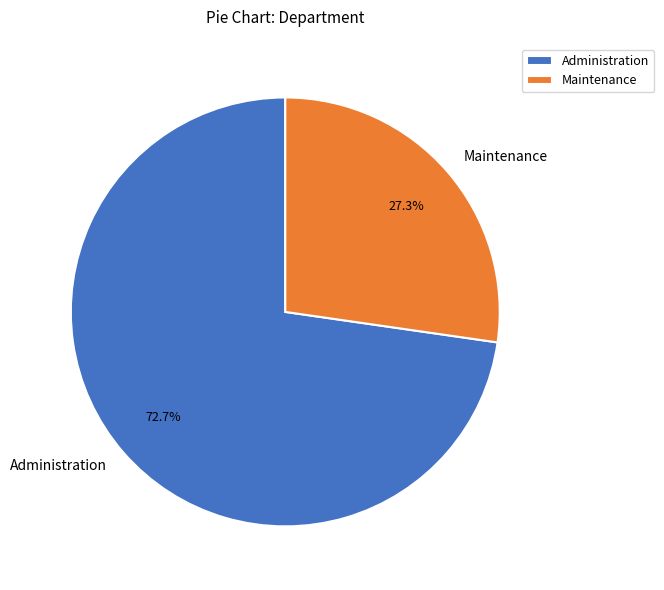

To the nearest percent, what is the combined percentage of Administration and Maintenance?

100%